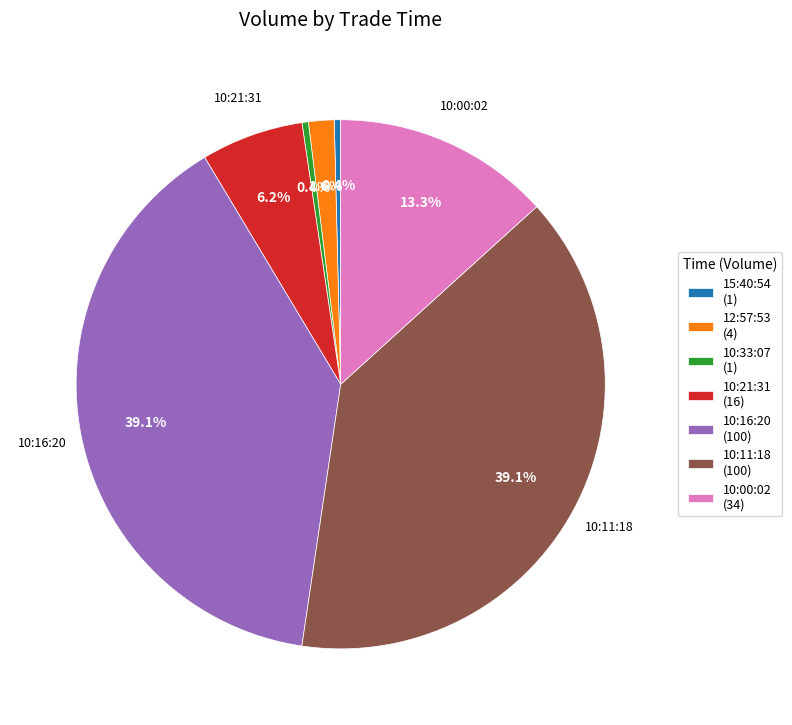

Is there a majority slice in this chart?

No